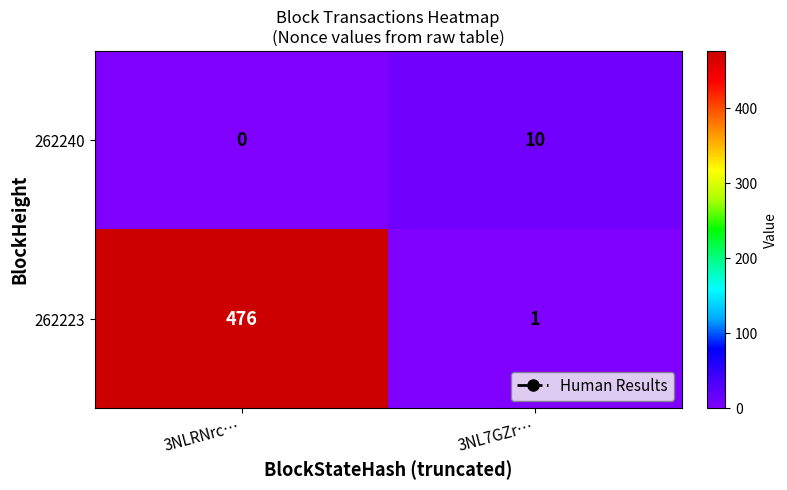

At which category does the chart reach its minimum across all series?

3NLRNrc…